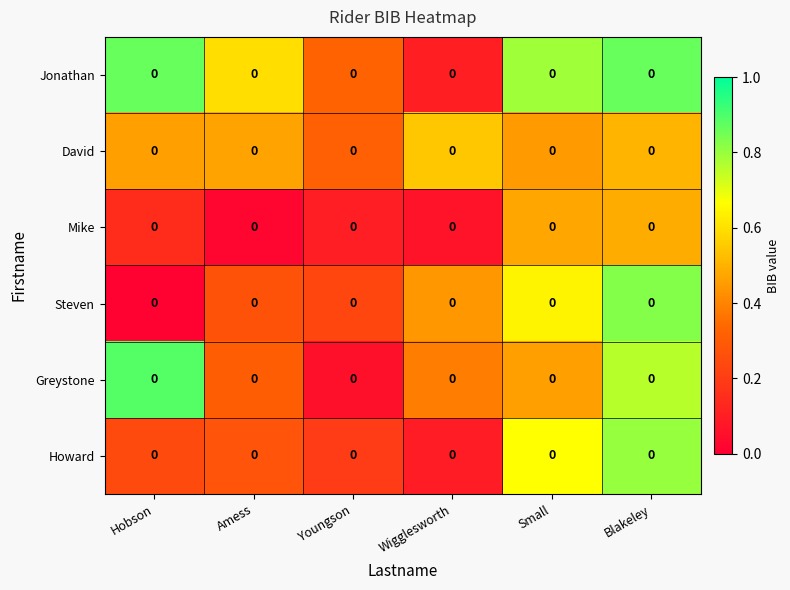

Which category has the highest value across all series?

Hobson